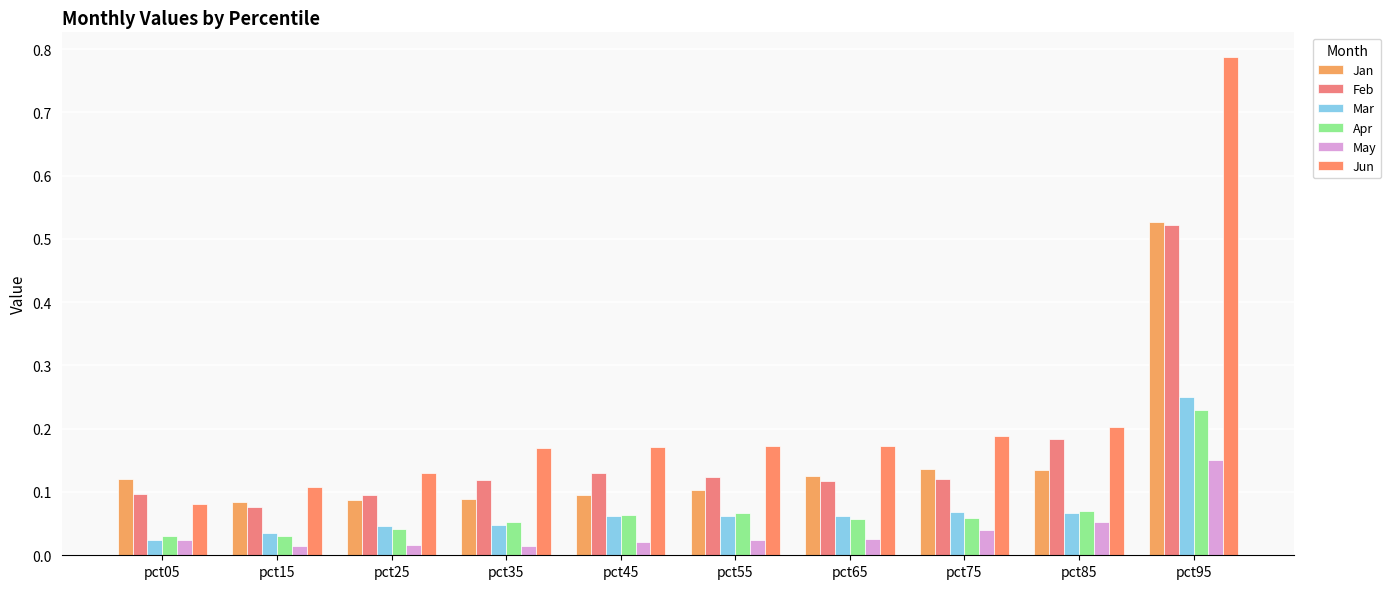

Are the bars grouped side by side (vs. stacked)?

Yes